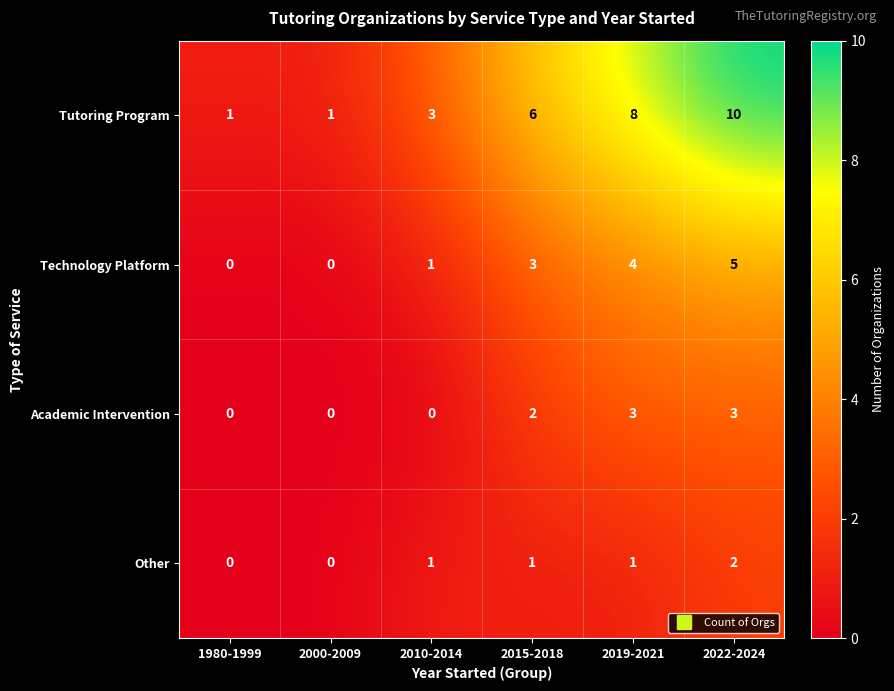

What is the total value across all series at 1980-1999?

1